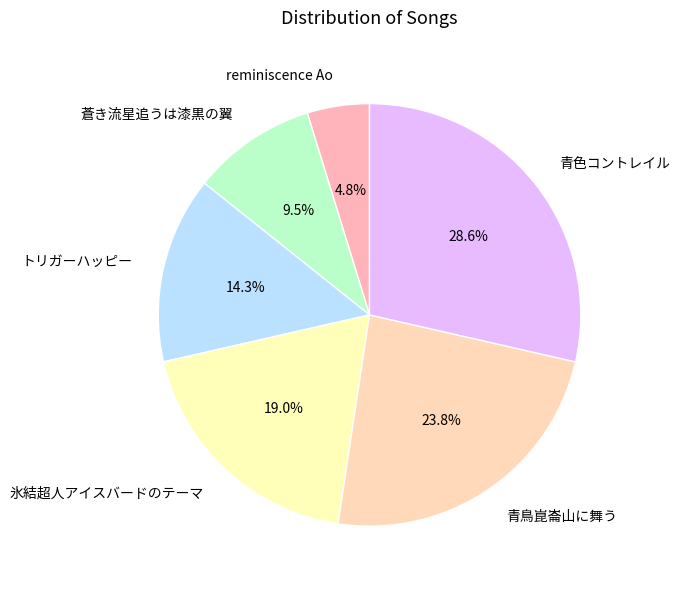

Count the number of slices in the pie.

6